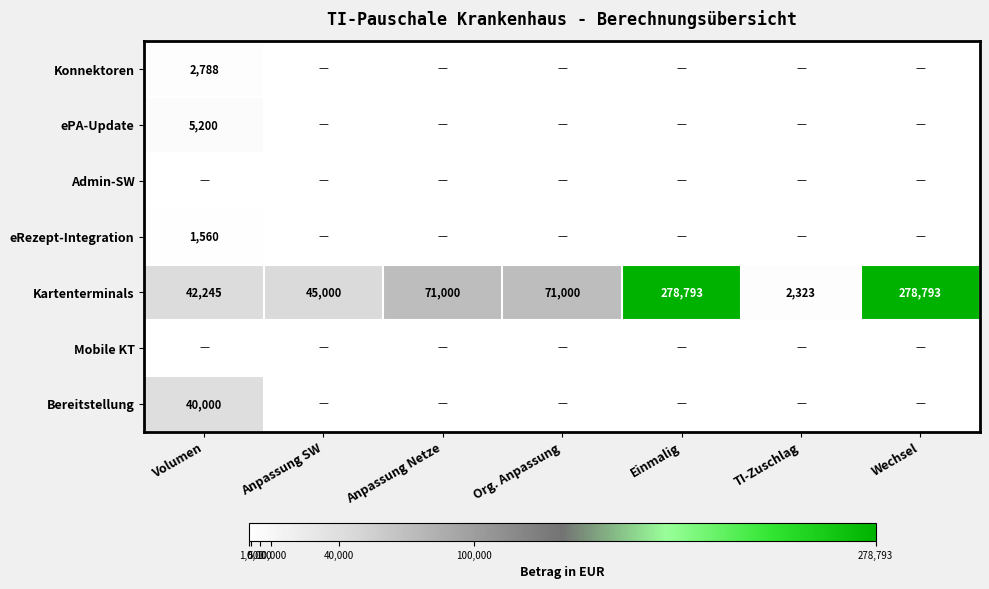

At Anpassung Netze, list the series in order from largest to smallest.

Kartenterminals, Konnektoren, ePA-Update, Admin-SW, eRezept-Integration, Mobile KT, Bereitstellung